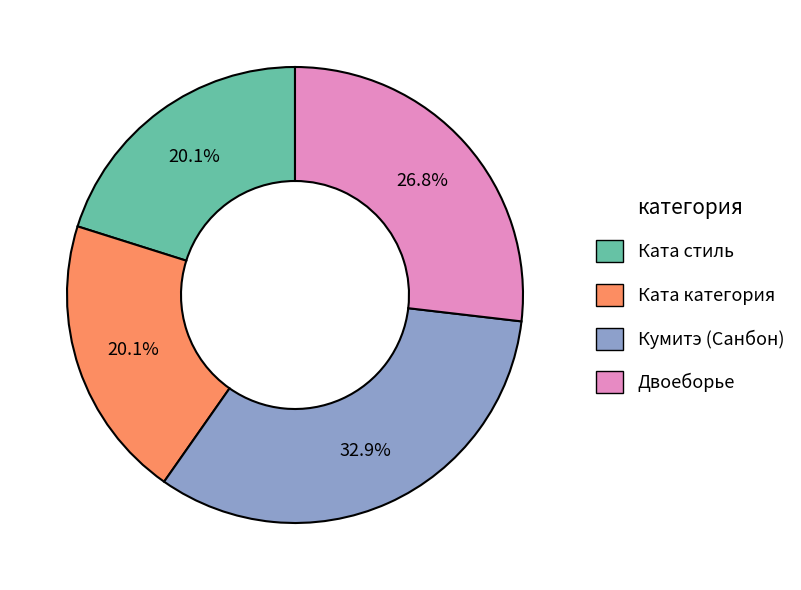

True or false: Ката стиль accounts for 20% of the total.

True